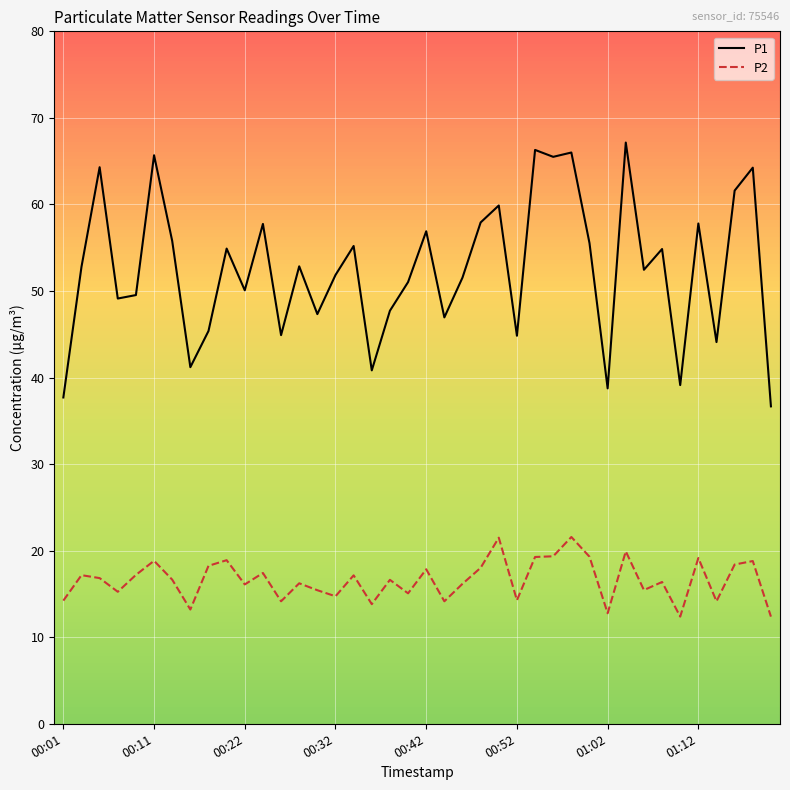

What is the difference between the maximum and minimum values in the P2 series?

9.2